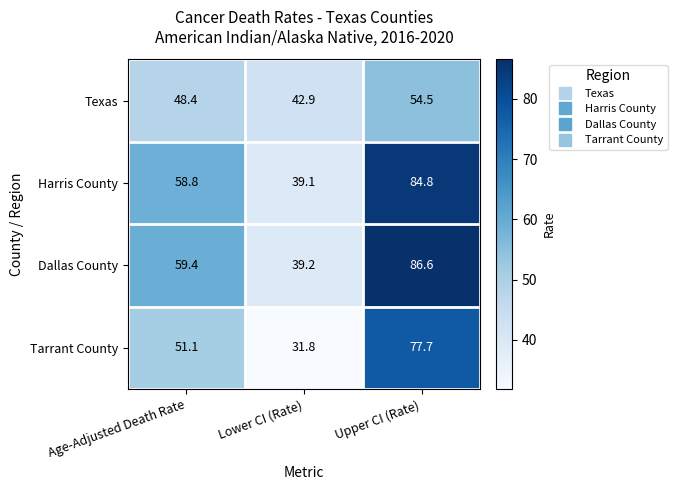

What is the maximum value shown in the chart?

86.6